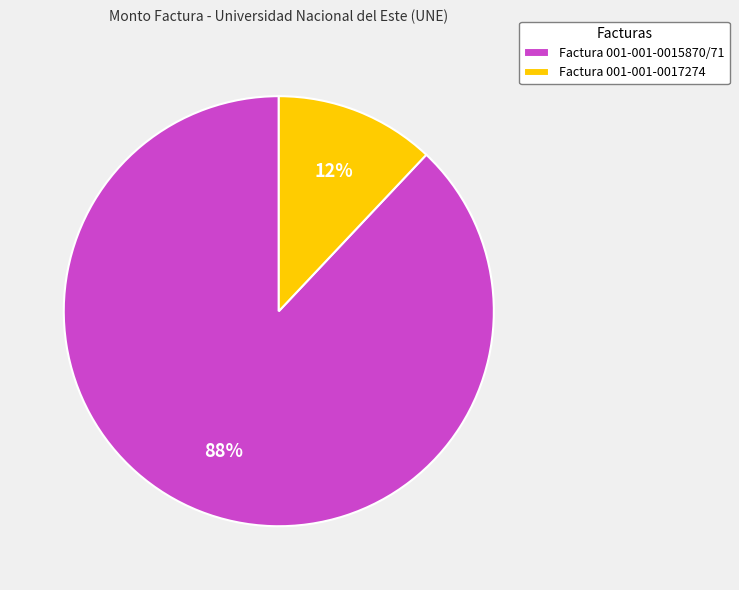

Does Factura 001-001-0017274 account for over 50% of the chart?

No